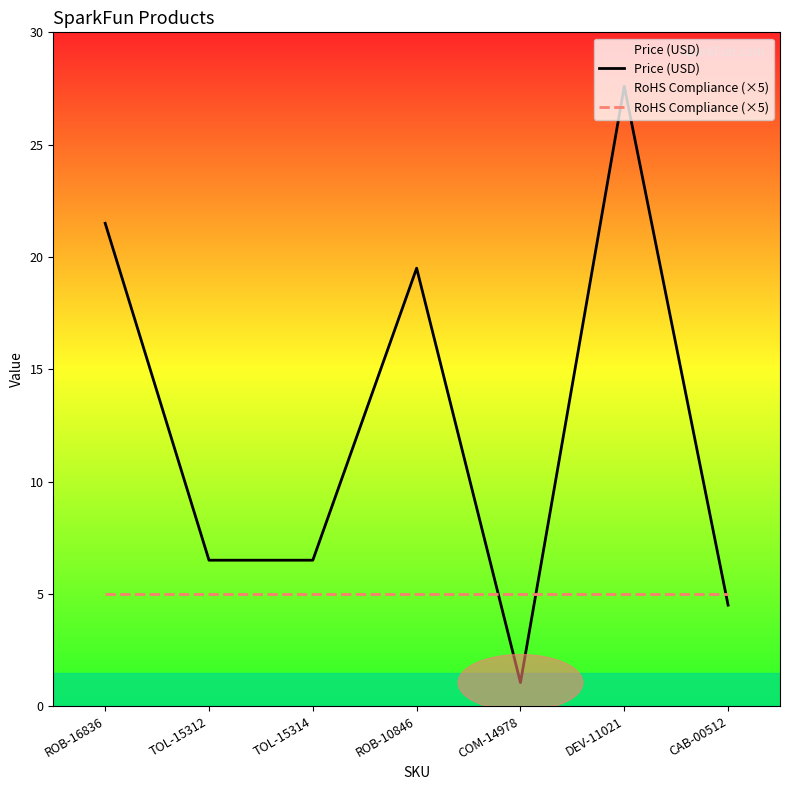

What is the difference between the highest and lowest values at TOL-15312?

1.5